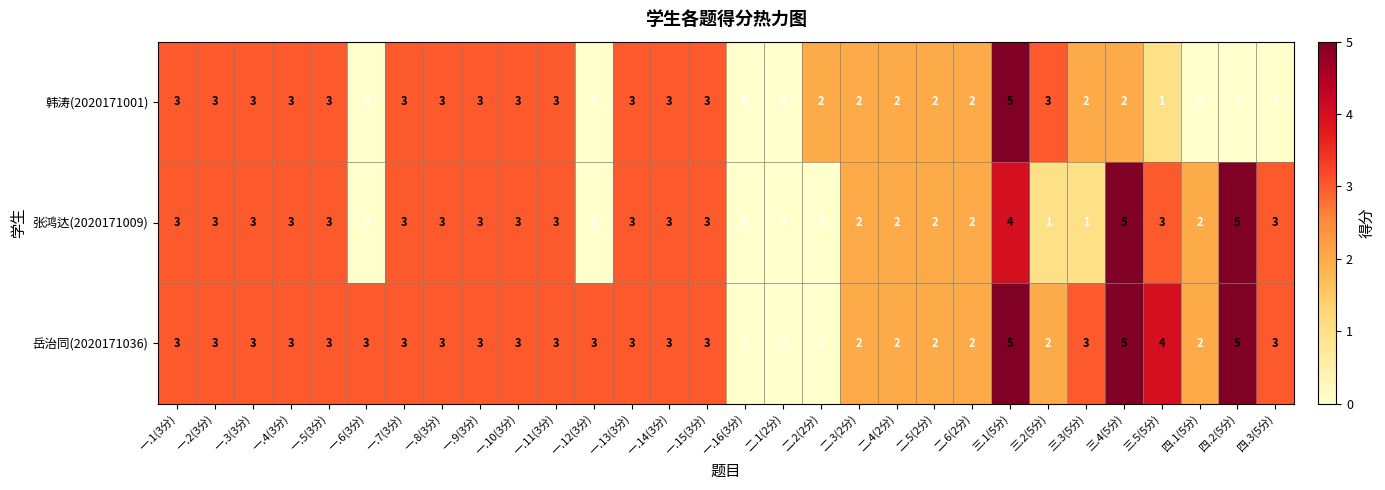

What is the maximum value shown in the chart?

5